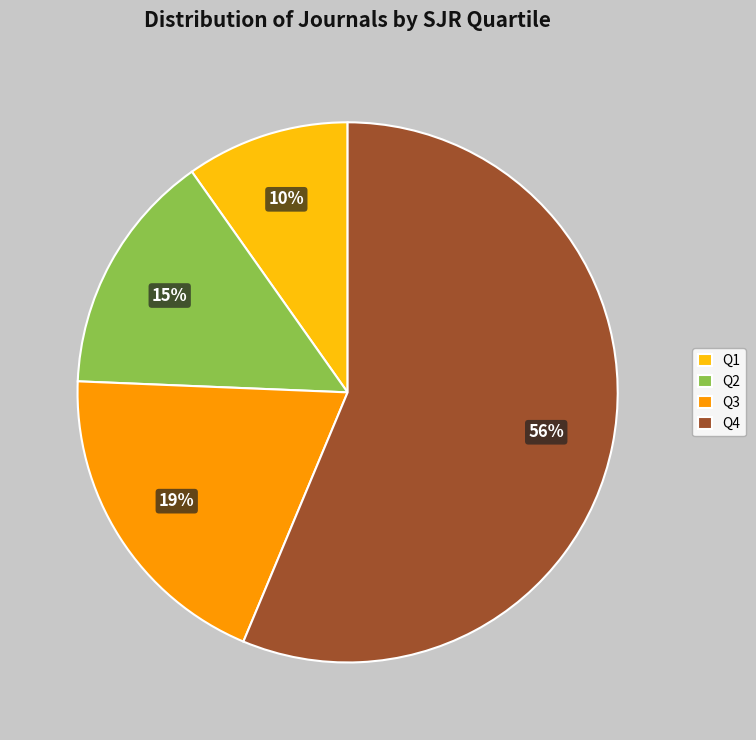

Do Q2 and Q4 together represent more than half of the pie?

Yes